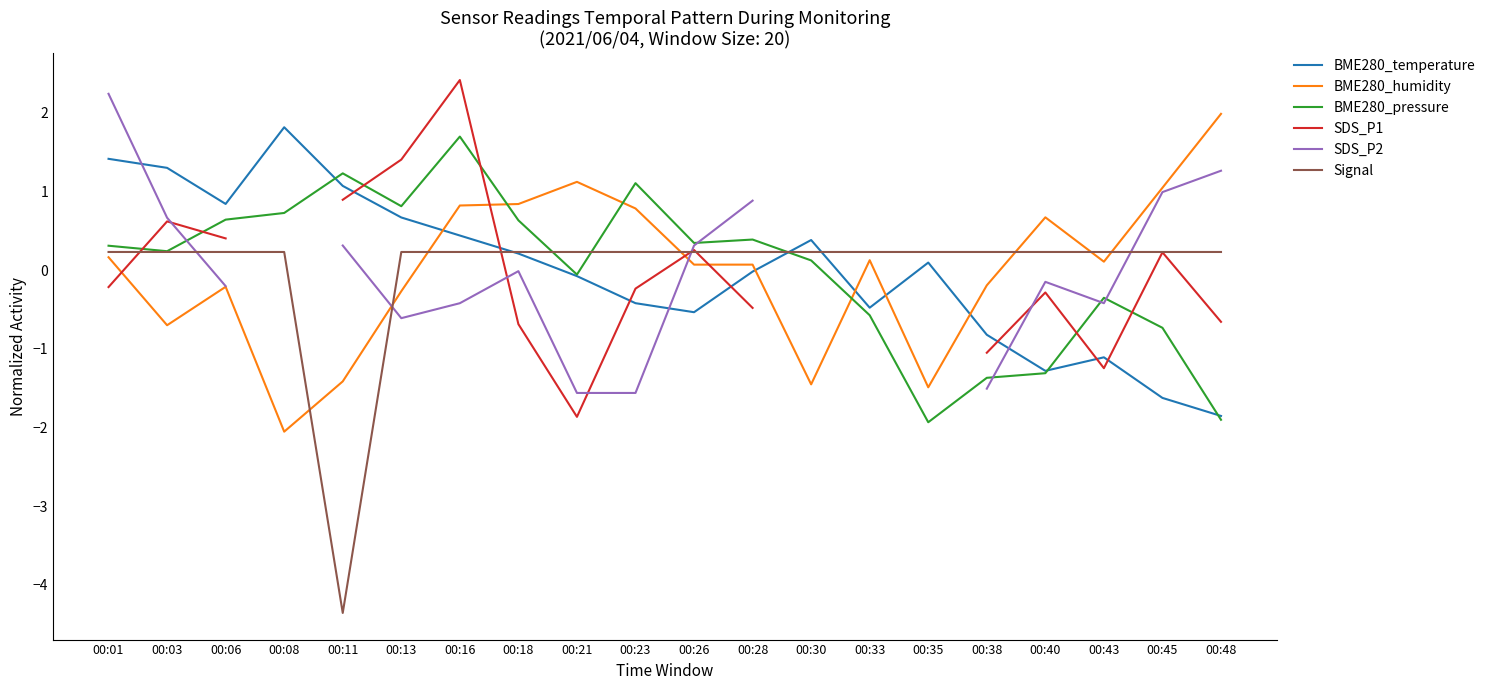

Which series has the widest spread of values?

Signal